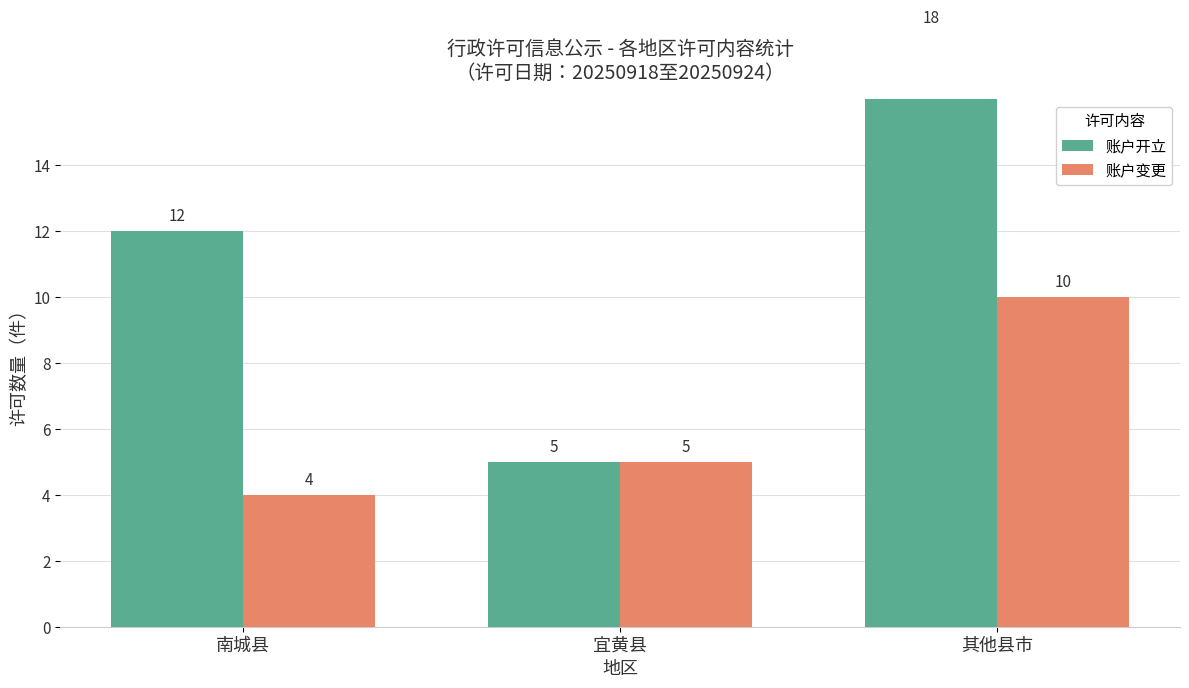

Count the 账户开立 values in the range 5 to 18.

3